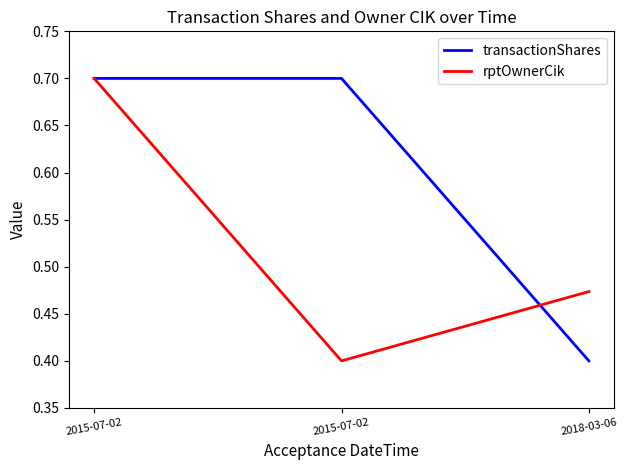

Rank the categories by rptOwnerCik value from lowest to highest.

2015-07-02, 2018-03-06, 2015-07-02